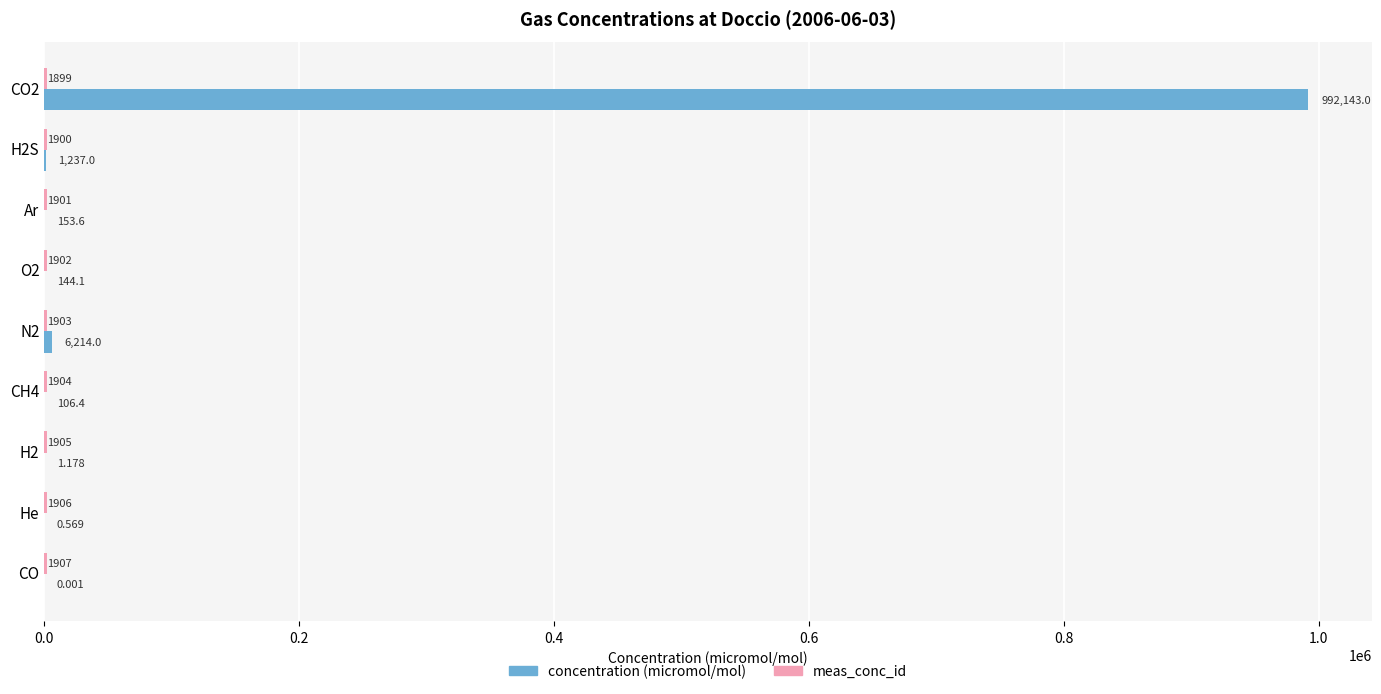

What is the label of the 7th bar from the left?

H2